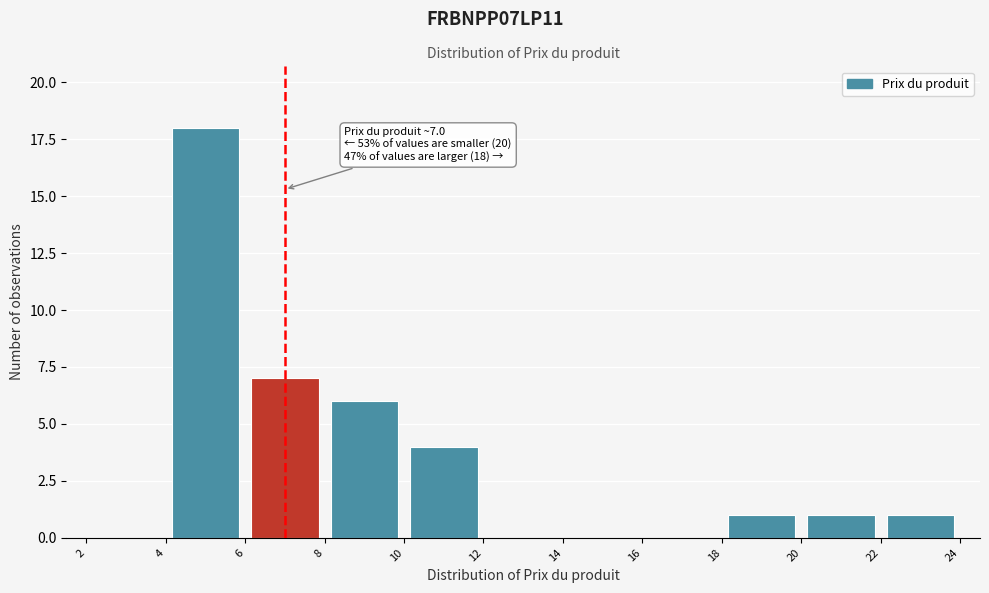

Over which range of the x-axis is the bar tallest?

4 to 6